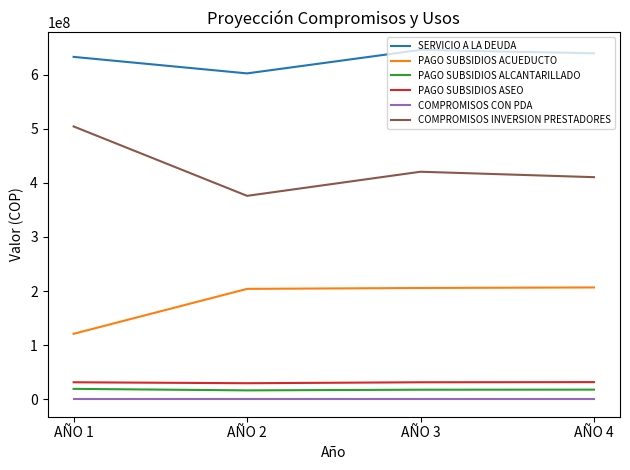

Which category has the highest value in the COMPROMISOS INVERSION PRESTADORES series?

AÑO 1